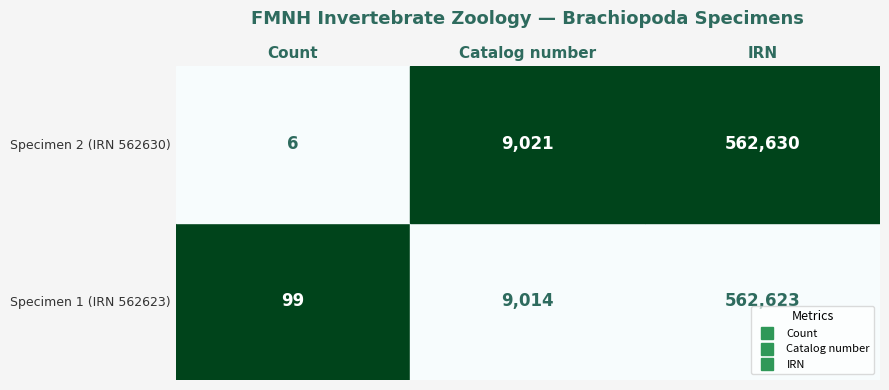

Reading right to left, transcribe all the data shown in this chart.

Count: 6	99
Catalog number: 9021	9014
IRN: 562630	562623